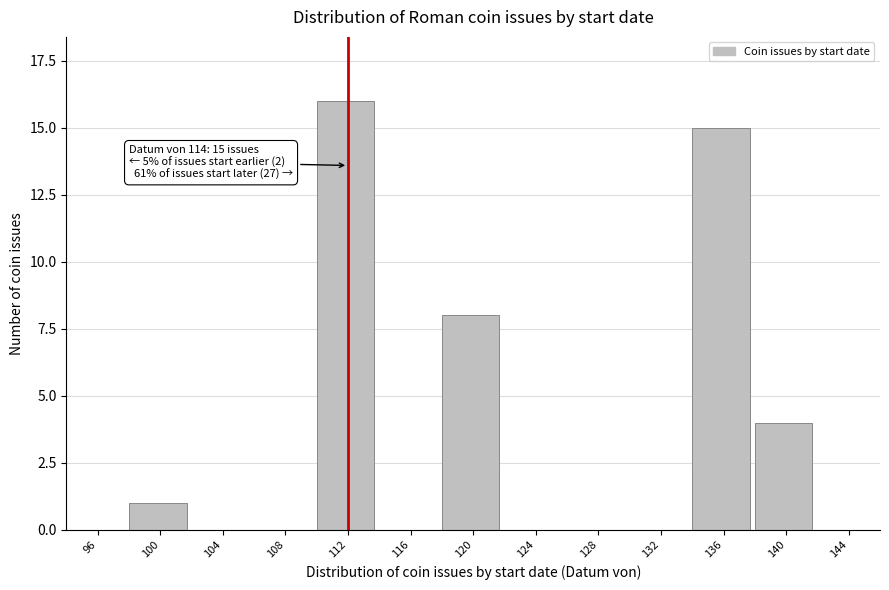

Which has a higher value, 100 or 144?

100